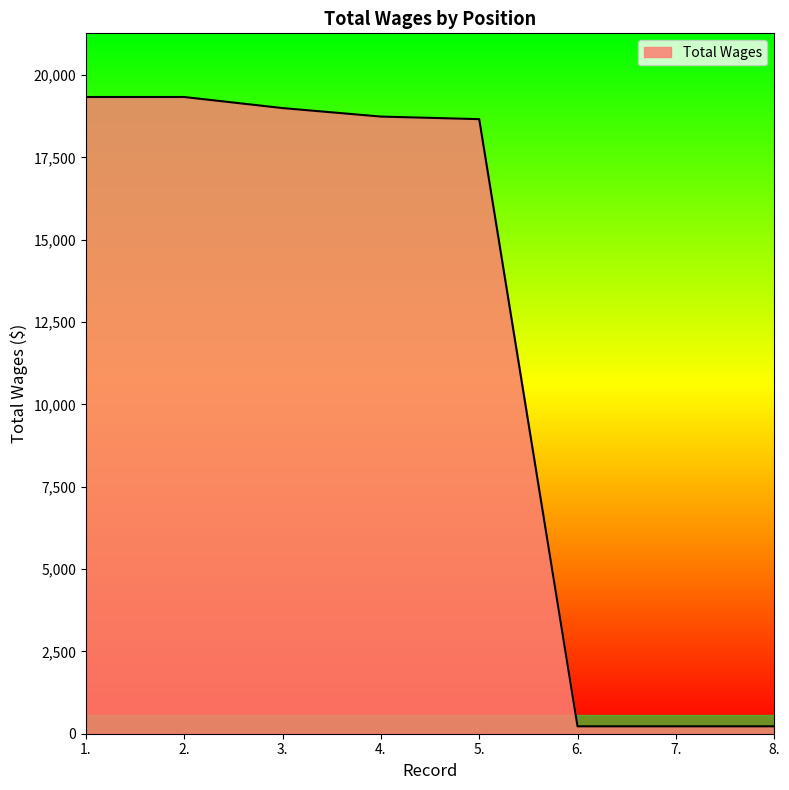

What is the change in value from 3. to 8.?

-18771